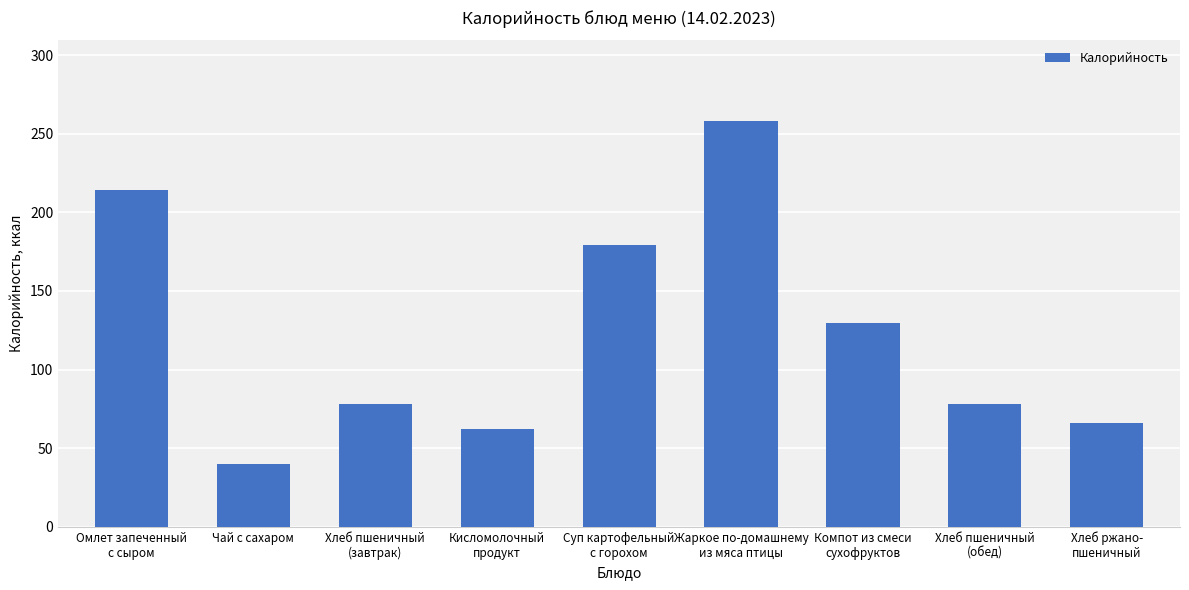

How many data points does each series have?

9